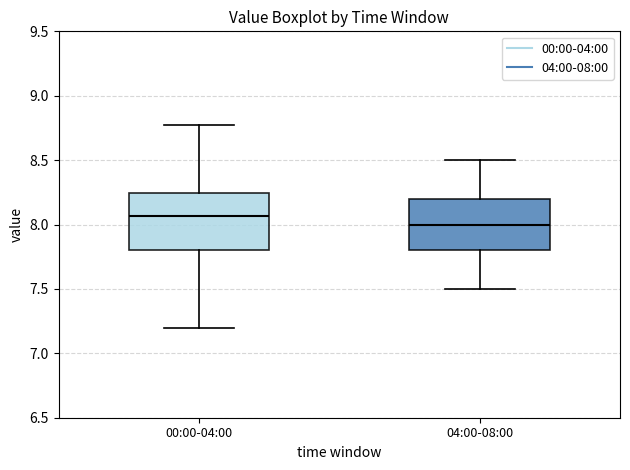

Reading left to right, transcribe this box plot: for each box, give where its median line is, the range the box spans, and where its two whiskers end, as read against the y-axis. The values are not printed on the chart, so give them approximately, as read against the axis.

00:00-04:00: median 8.05, box 7.80 to 8.25, whiskers 7.20 to 8.75
04:00-08:00: median 8.00, box 7.80 to 8.20, whiskers 7.50 to 8.50